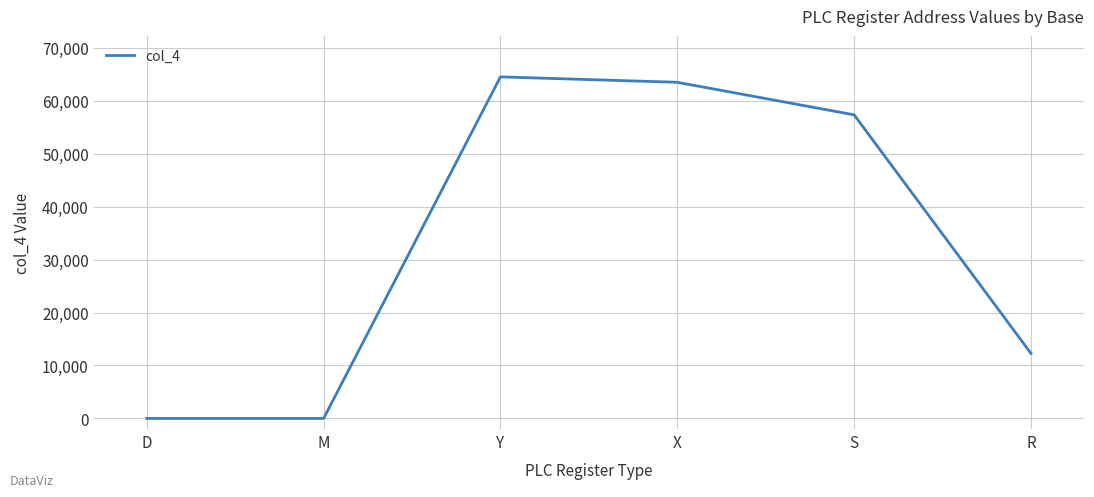

At which label is the value closest to 32256?

R